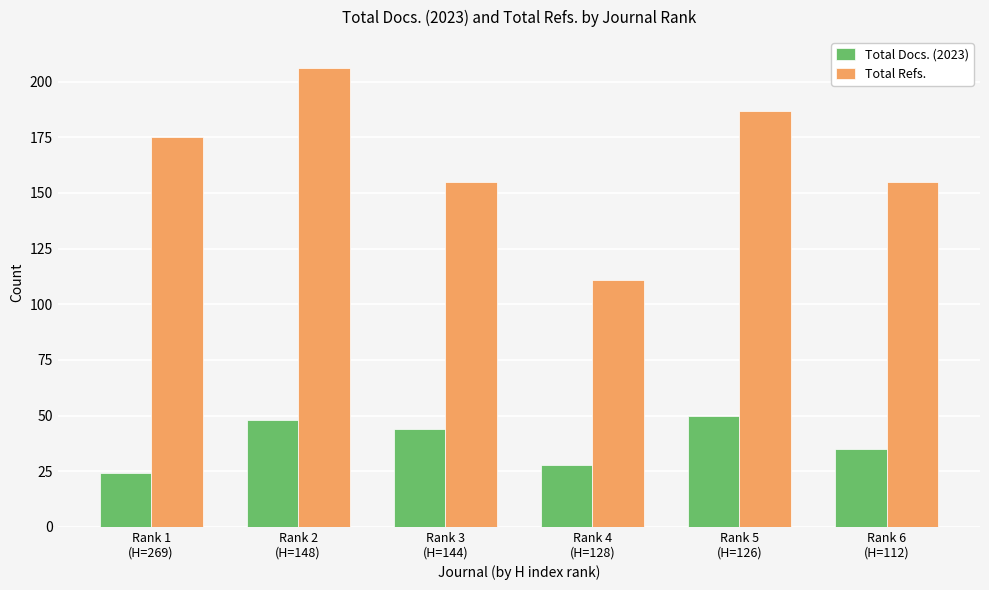

Rank the series by their maximum value, from lowest to highest.

Total Docs. (2023), Total Refs.